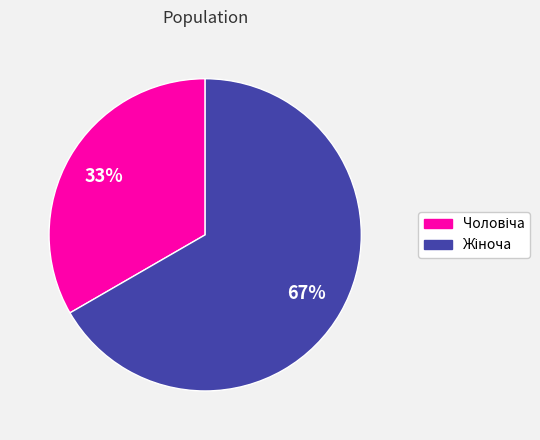

To the nearest percent, what is the average slice percentage?

50%